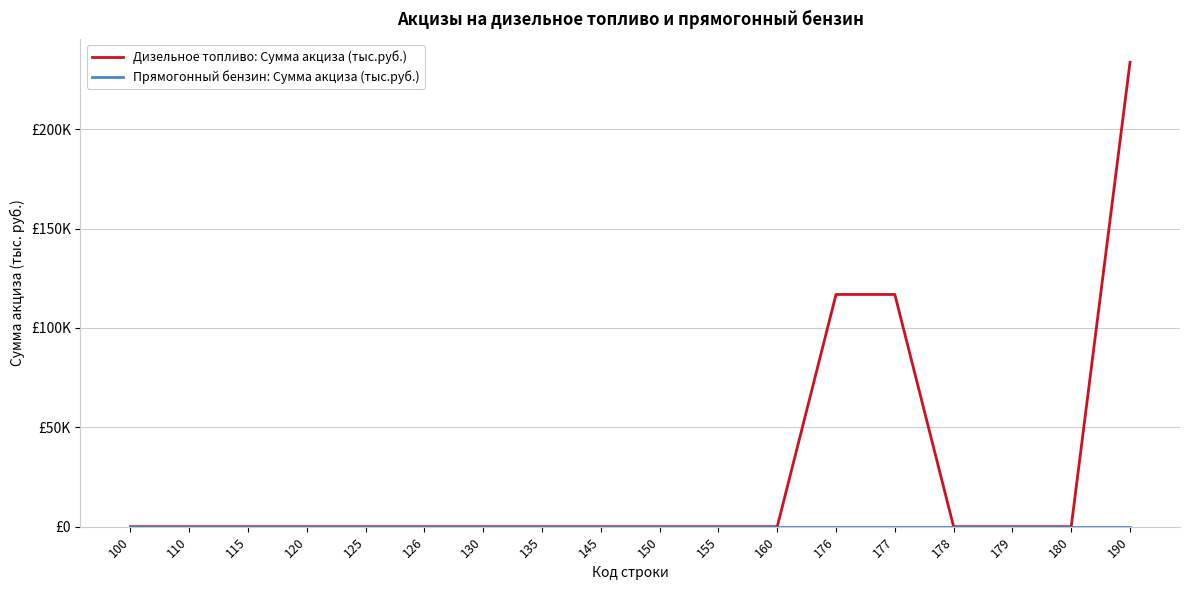

True or false: Дизельное топливо: Сумма акциза (тыс.руб.) has a value of -148289 at 120.

False